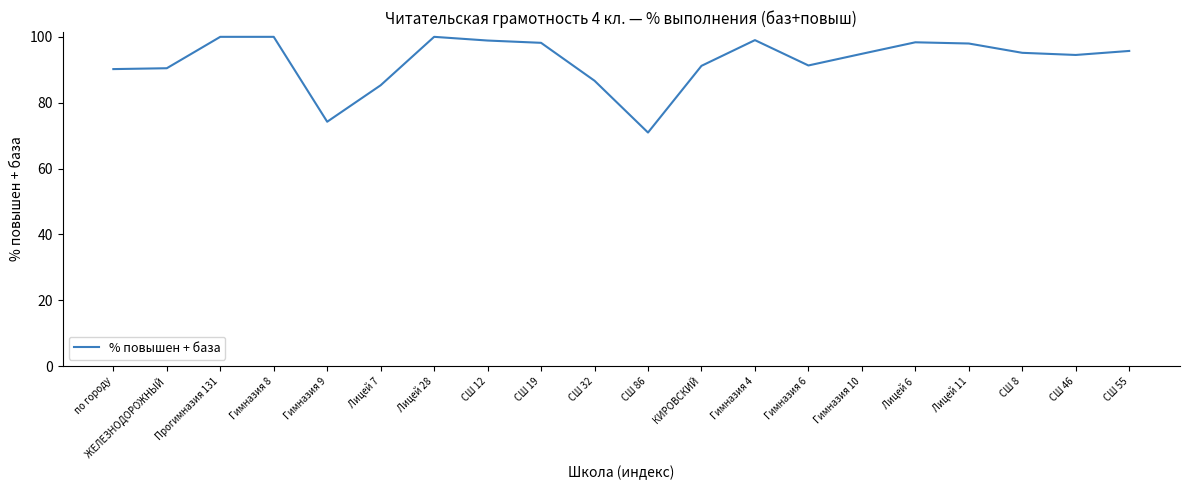

What value does the data have at СШ 32?

86.7